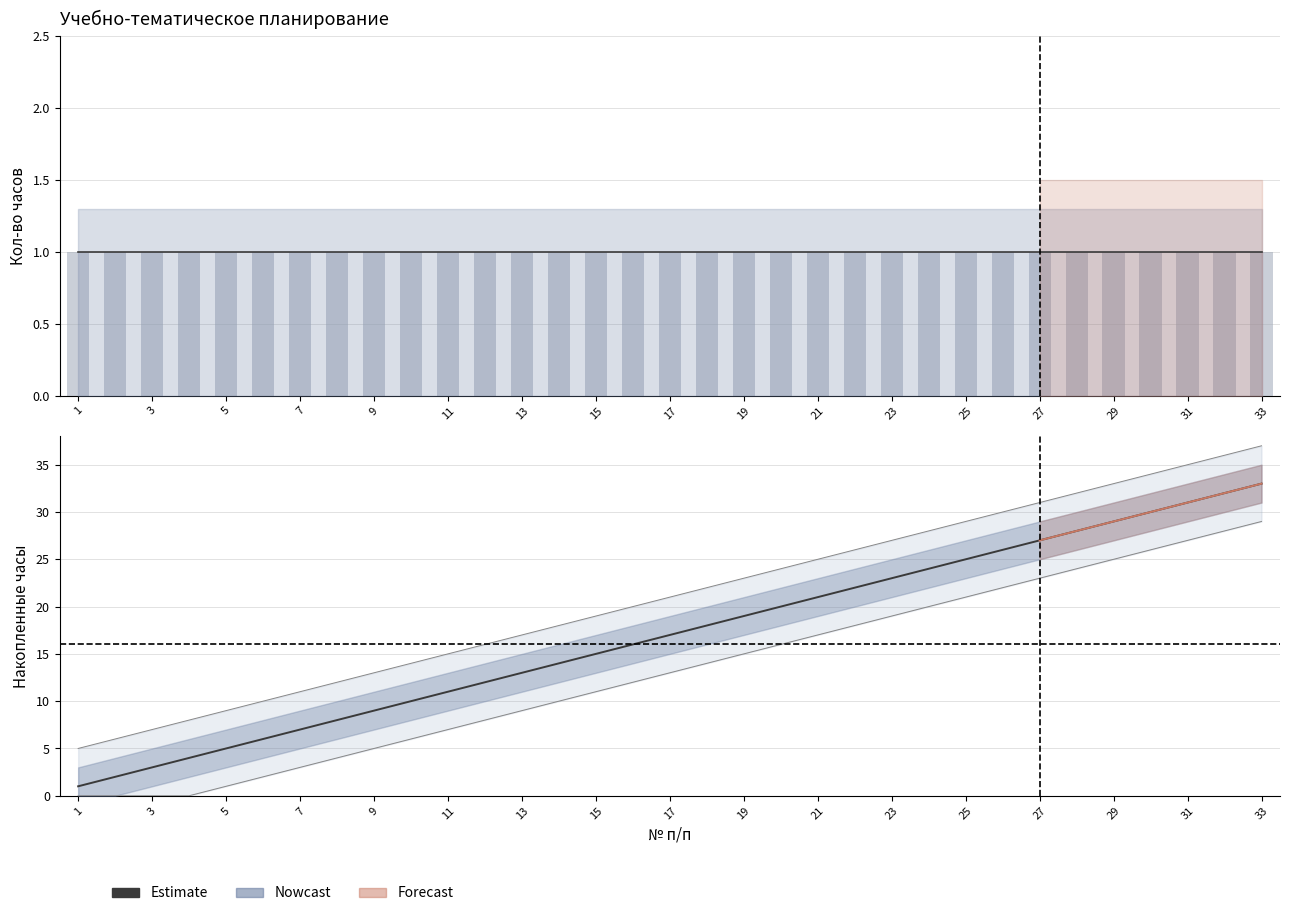

Which has a higher value, 33 or 15?

33